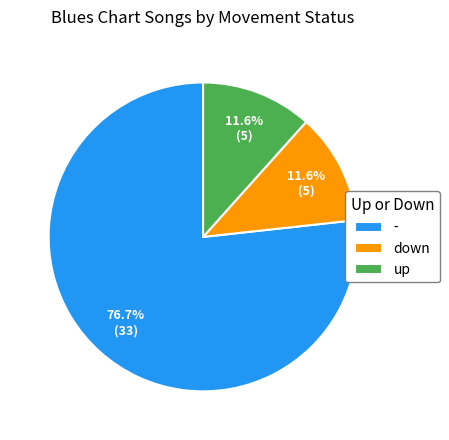

The up slice represents 12% of the pie. True or false?

True